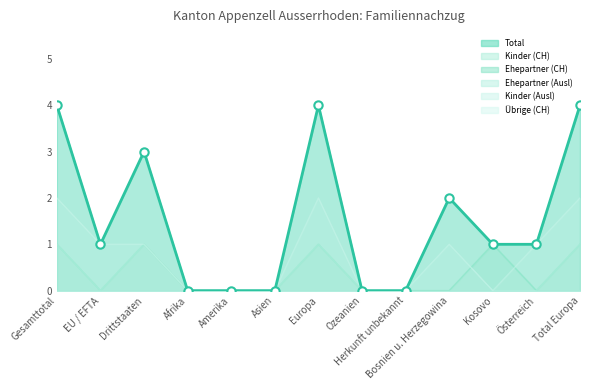

What is the difference between the second highest and minimum values in the Total series?

4